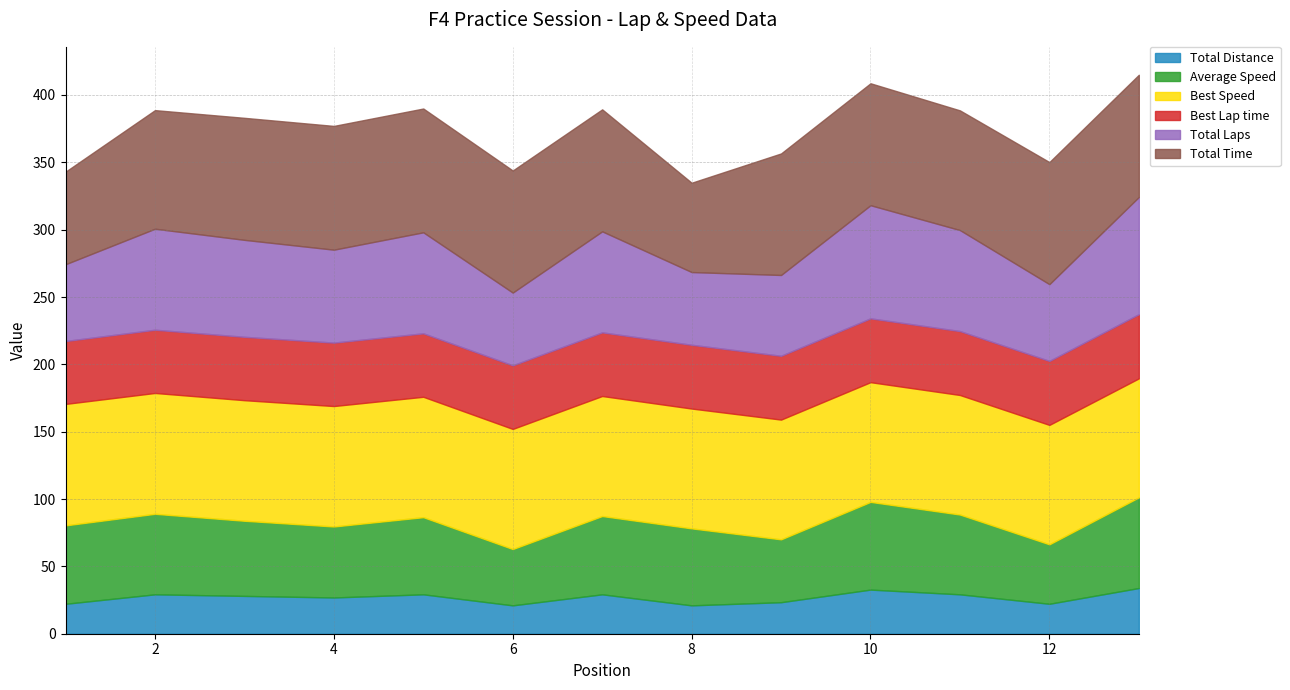

What is the value of the Best Lap time point at the 6th from the left?

47.2